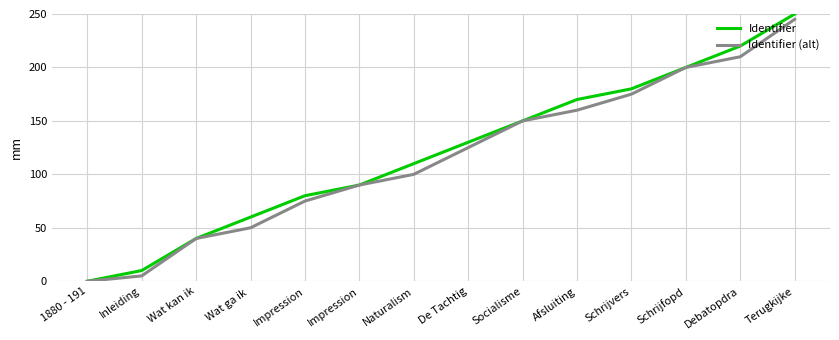

Rank the series at Impression from lowest to highest value.

Identifier (alt), Identifier